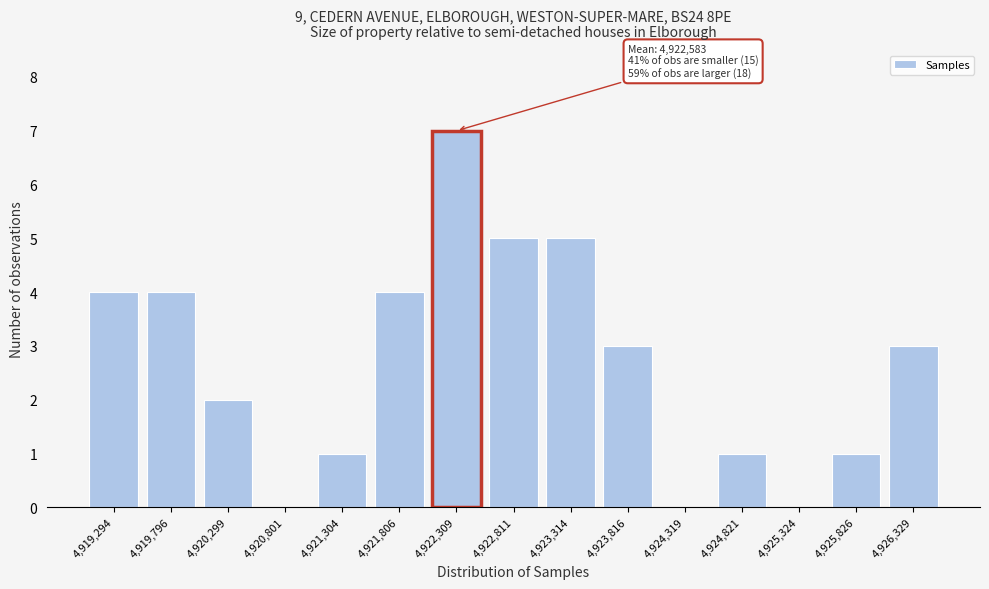

Reading left to right, list all the values displayed in this chart.

4,919,294=4	4,919,796=4	4,920,299=2	4,920,801=0	4,921,304=1	4,921,806=4	4,922,309=7	4,922,811=5	4,923,314=5	4,923,816=3	4,924,319=0	4,924,821=1	4,925,324=0	4,925,826=1	4,926,329=3